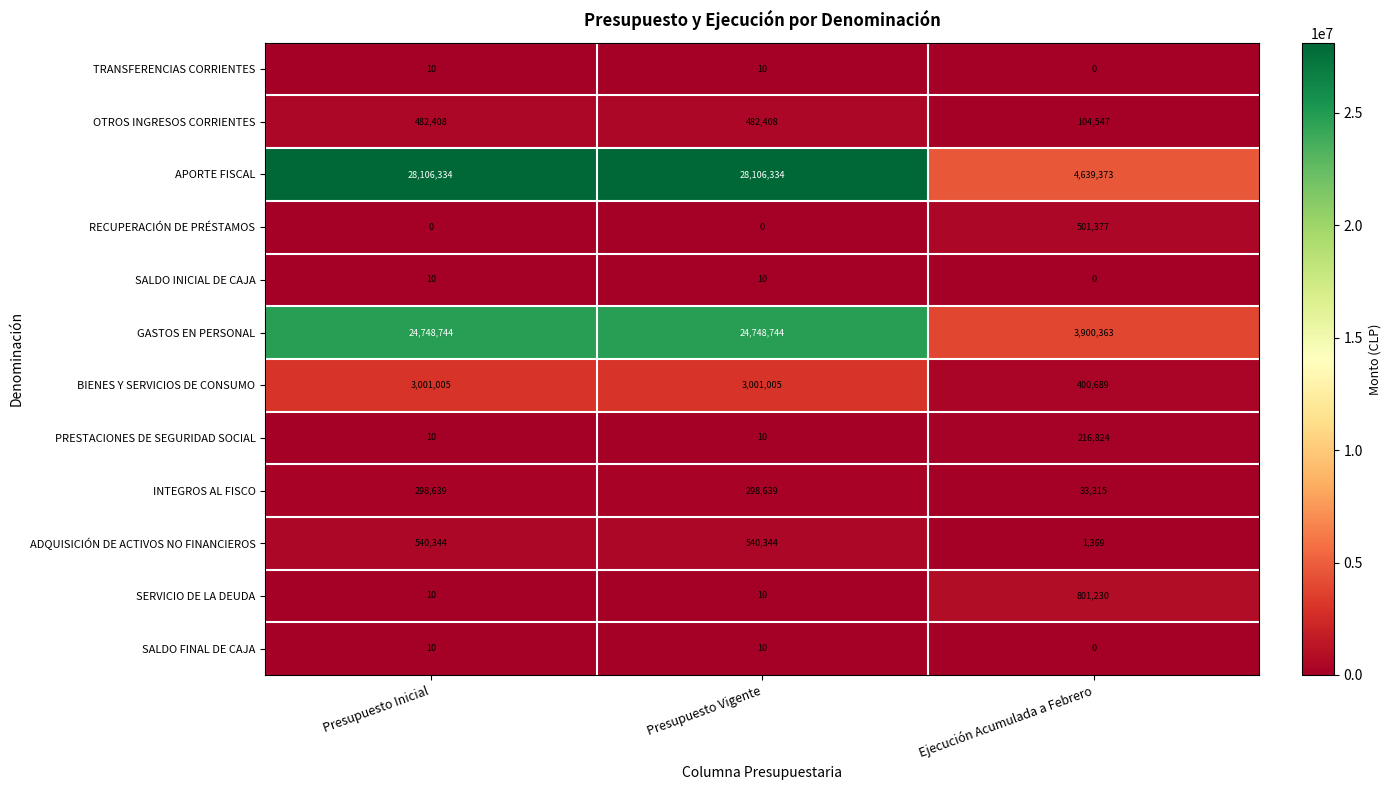

The BIENES Y SERVICIOS DE CONSUMO series shows 215403 at Ejecución Acumulada a Febrero. True or false?

False